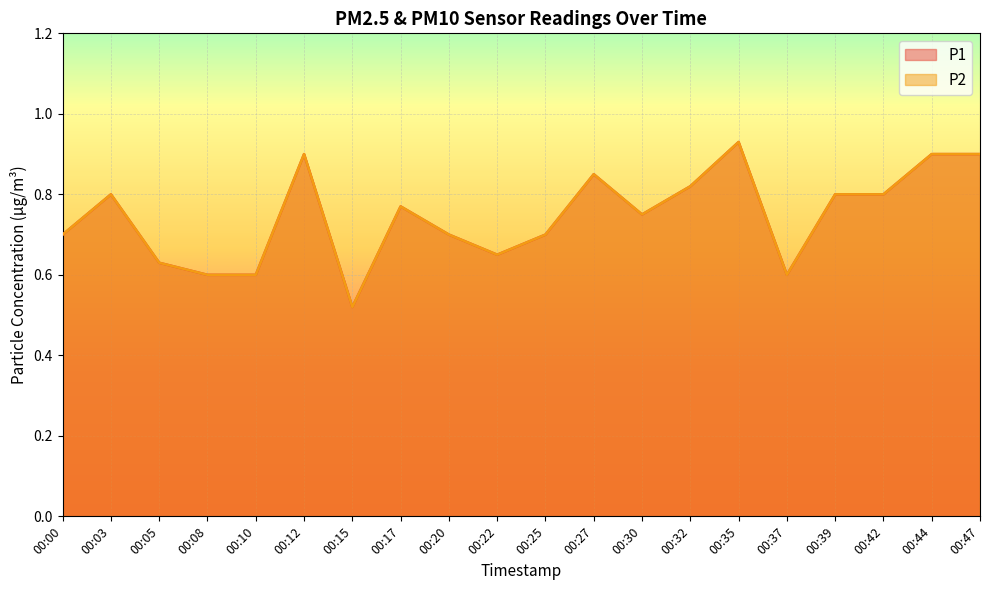

Between 00:17 and 00:20, which is larger?

00:17